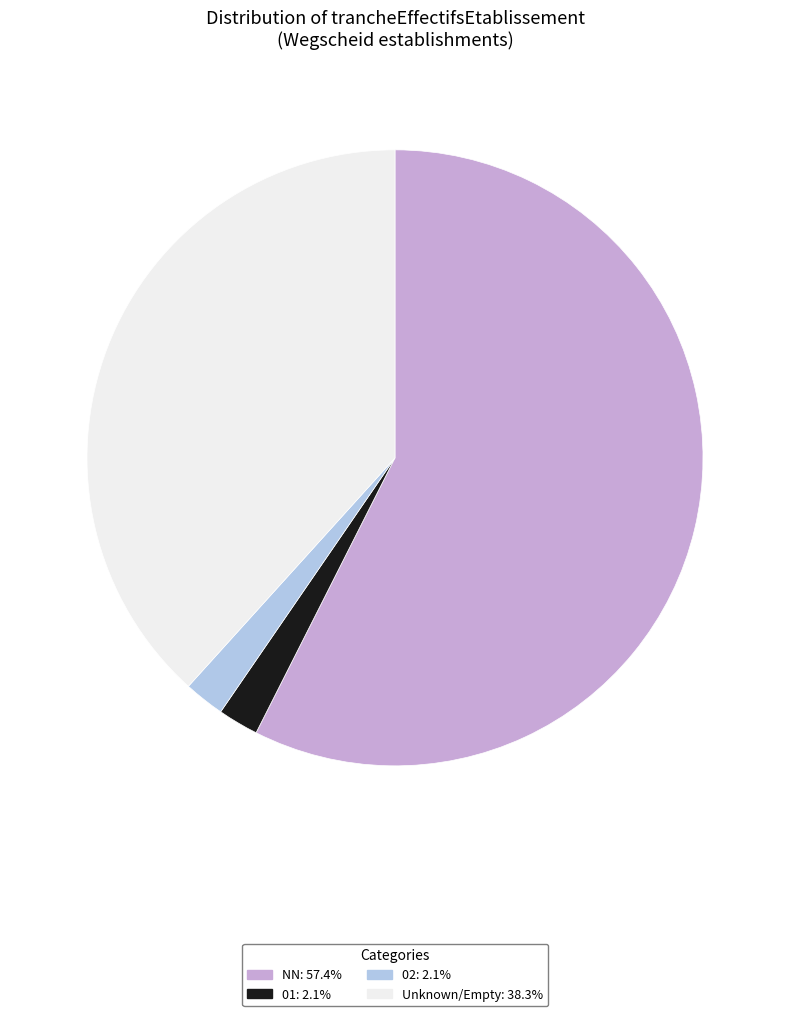

What is the ratio of the value at NN: 57.4% to the value at 01: 2.1%?

27.0